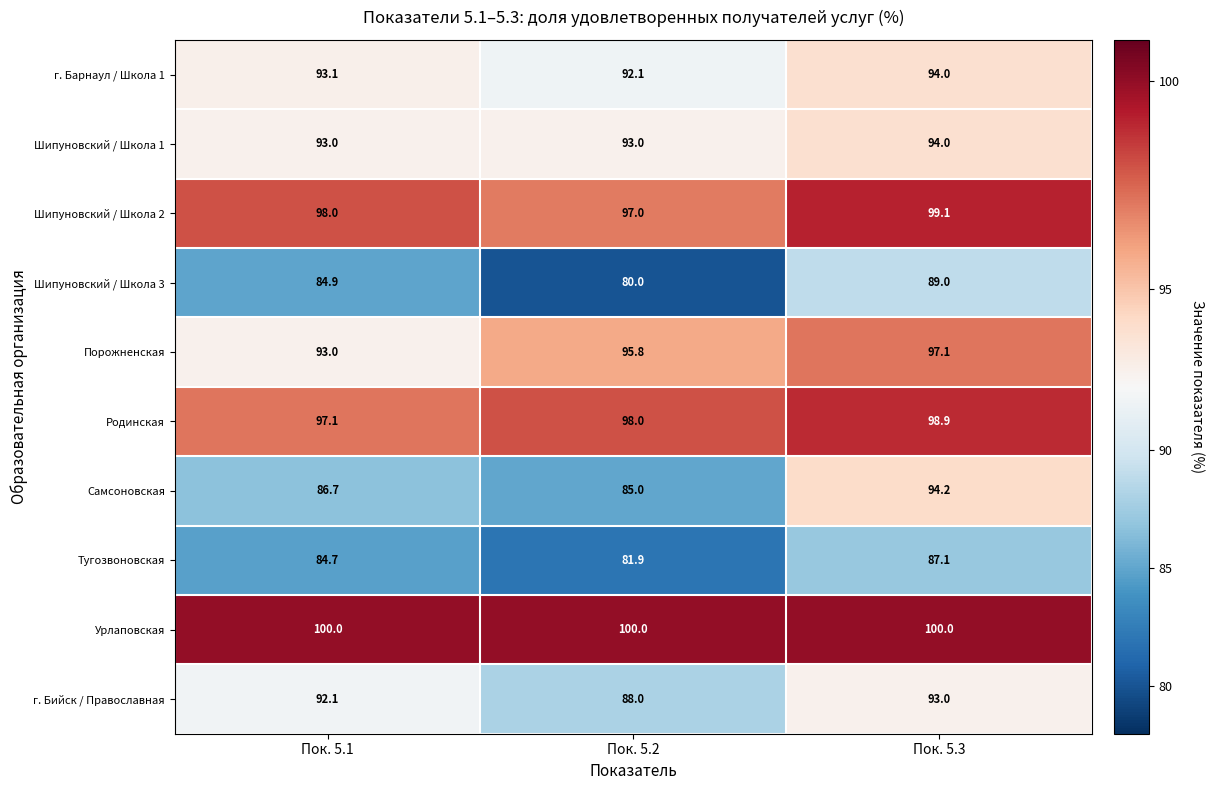

The value of Шипуновский / Школа 1 at Пок. 5.3 is 124.1. True or false?

False